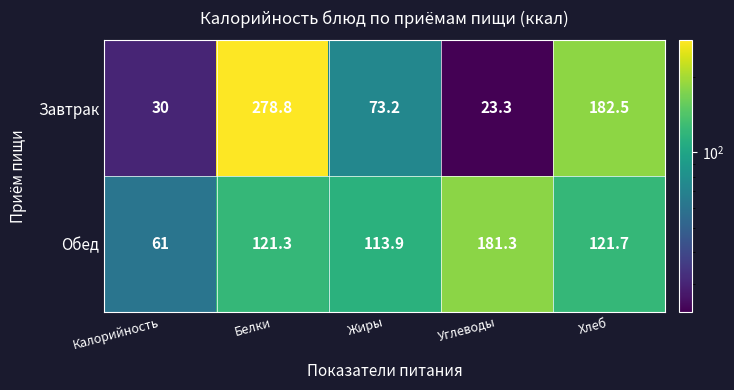

At which category is the sum across all series the highest?

Белки